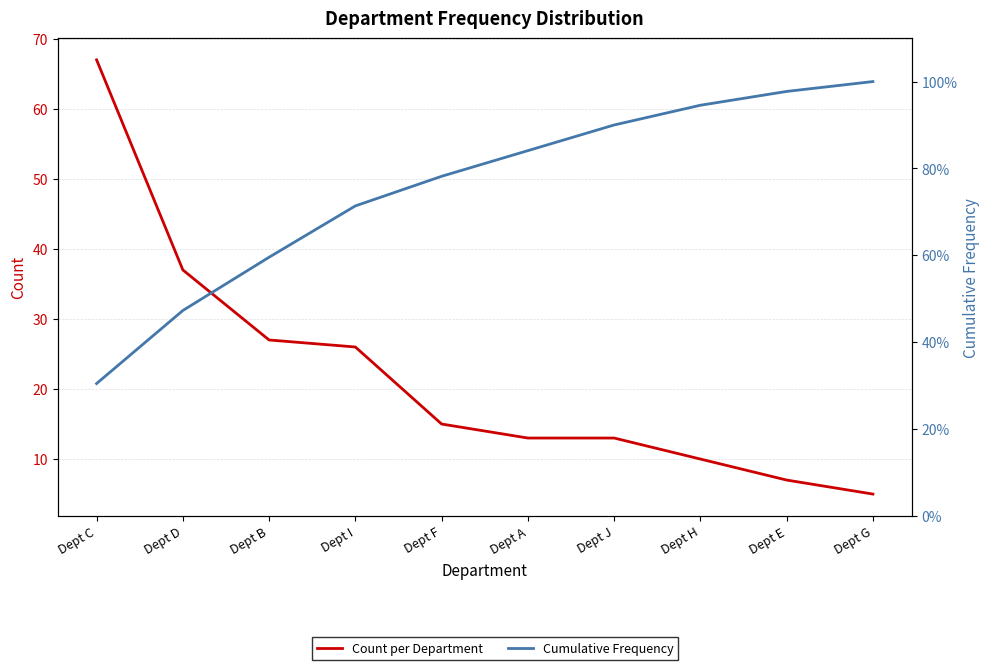

What is the difference between the maximum and minimum values in the Cumulative Frequency series?

0.7